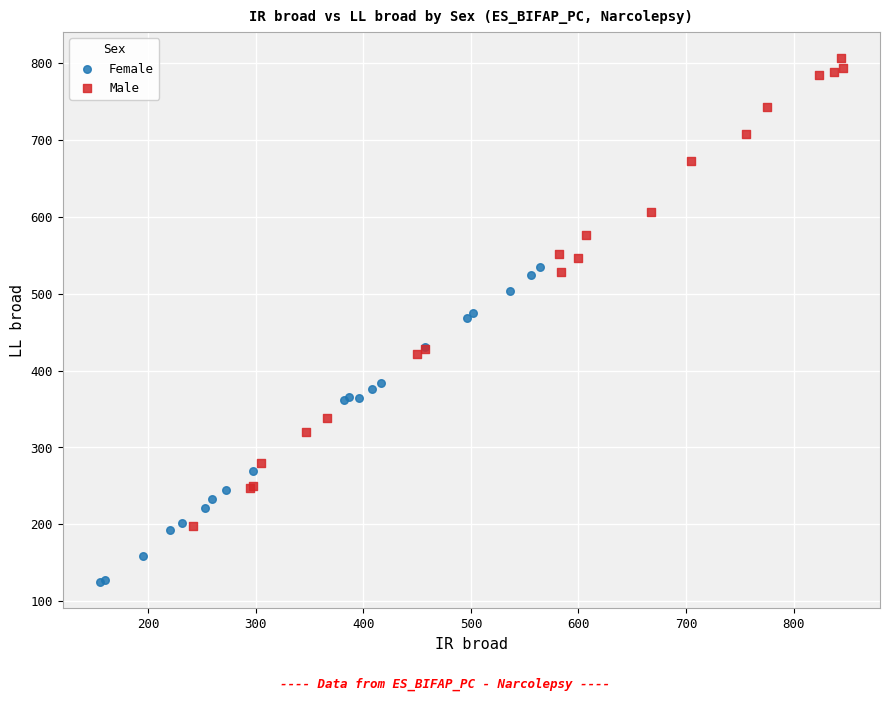

What are all the series names shown in the legend?

Female, Male